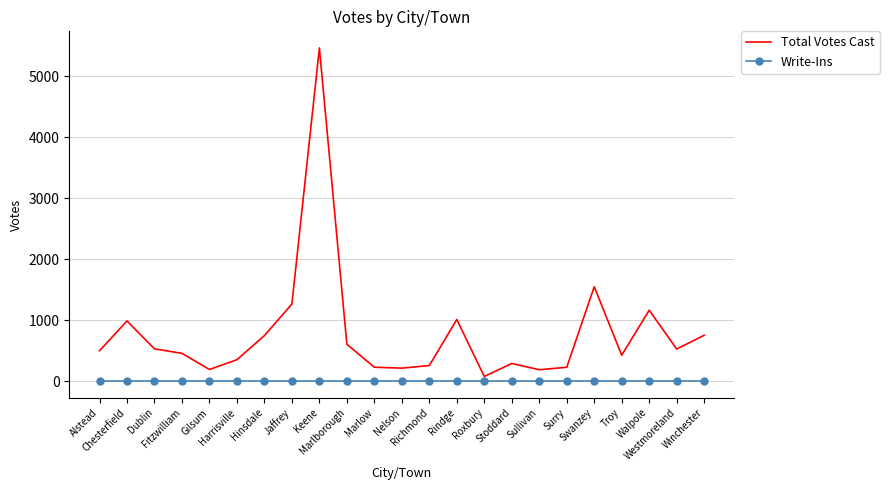

What is the difference between the highest and lowest values at Hinsdale?

746